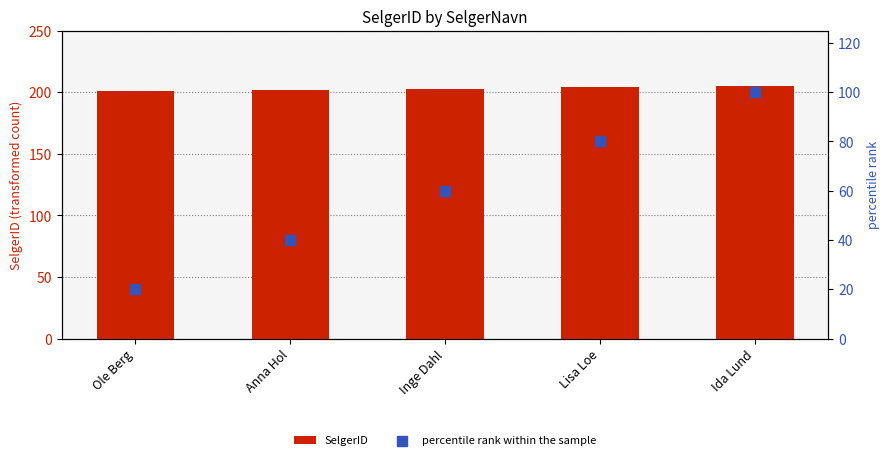

What are all the series names shown in the legend?

SelgerID, percentile rank within the sample